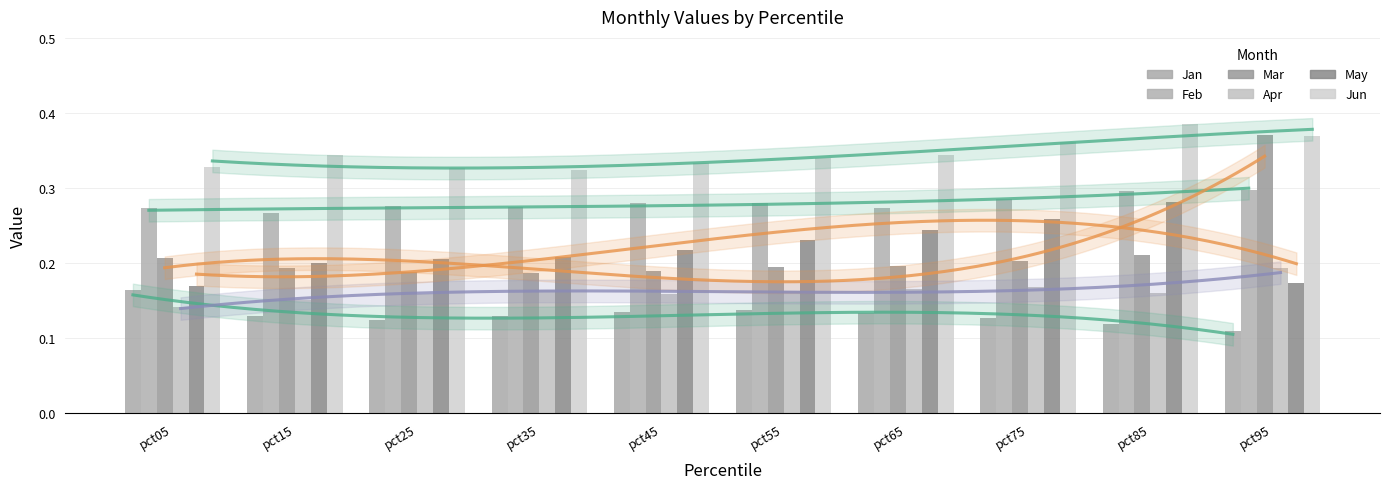

What is the value of the Feb bar at the 1st from the left?

0.3